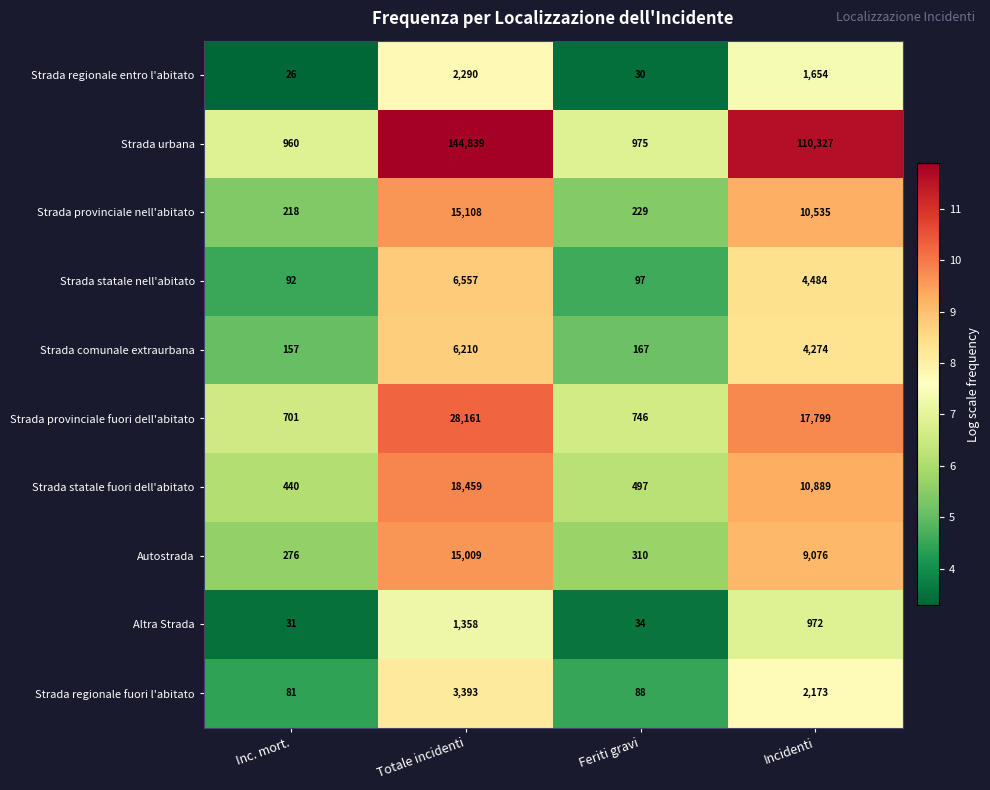

The value of Strada provinciale nell'abitato at Incidenti is 6683. True or false?

False